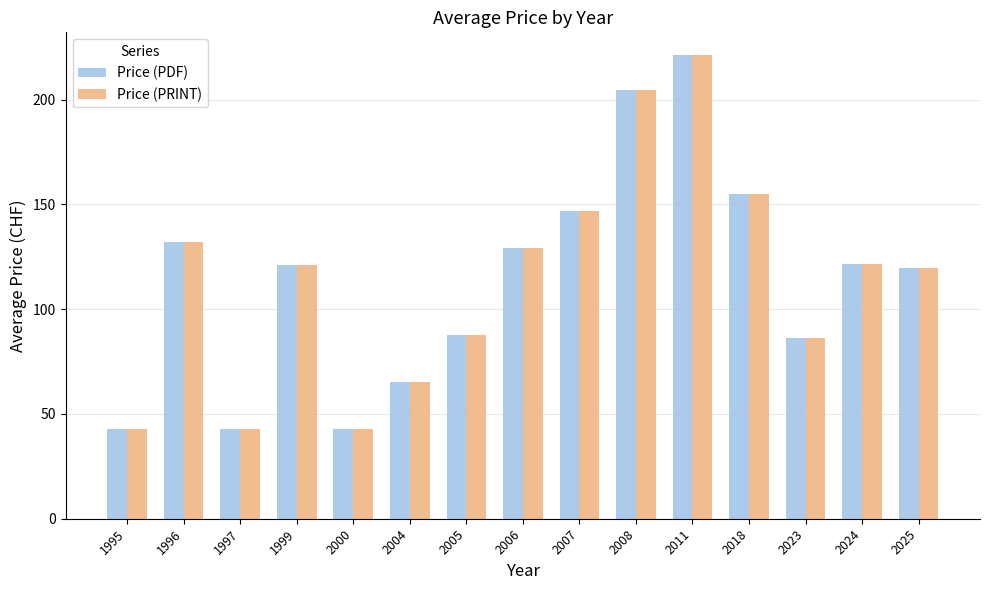

What is the maximum value shown in the chart?

221.0